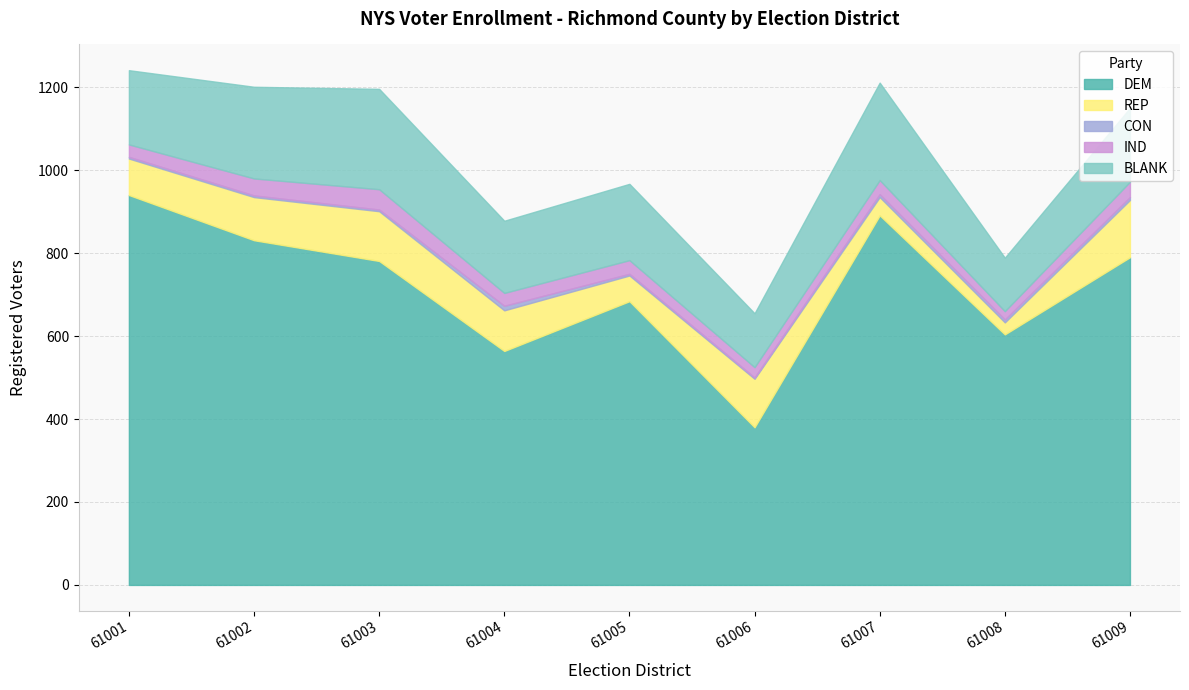

Does the chart display data point markers on the line(s)?

No